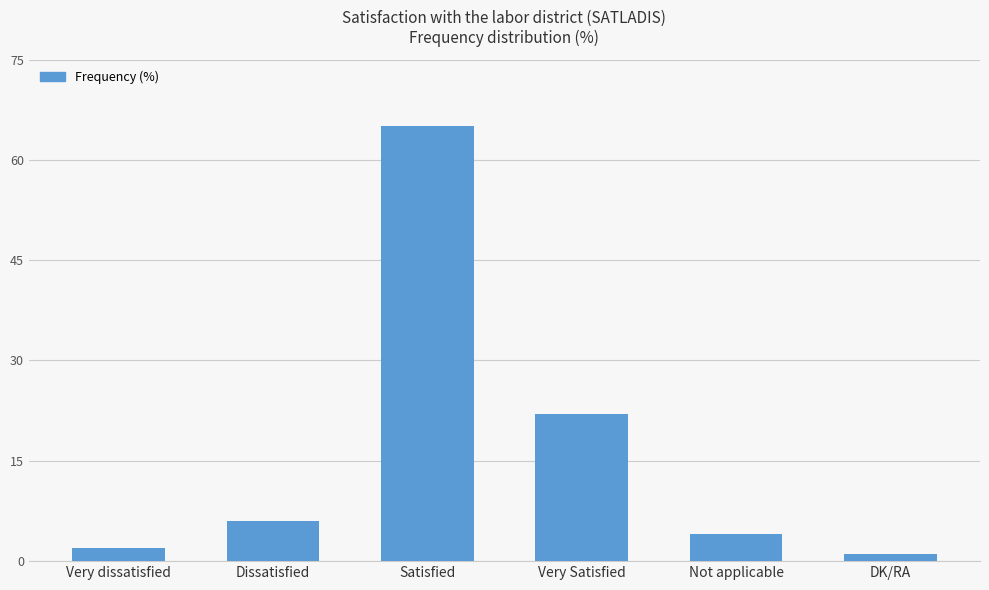

How many data points does each series have?

6